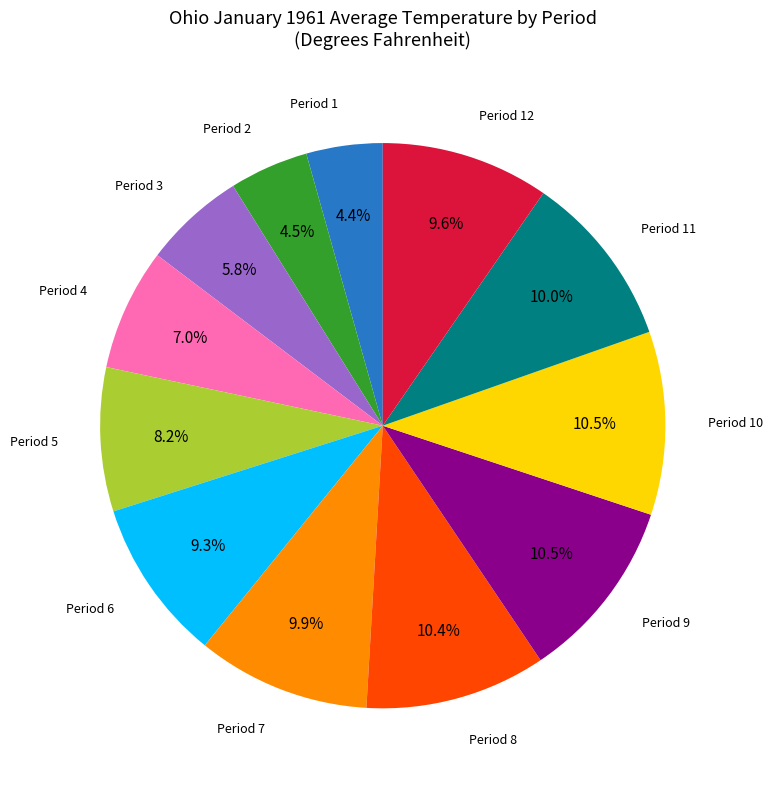

Is there any slice that represents more than half of the pie?

No